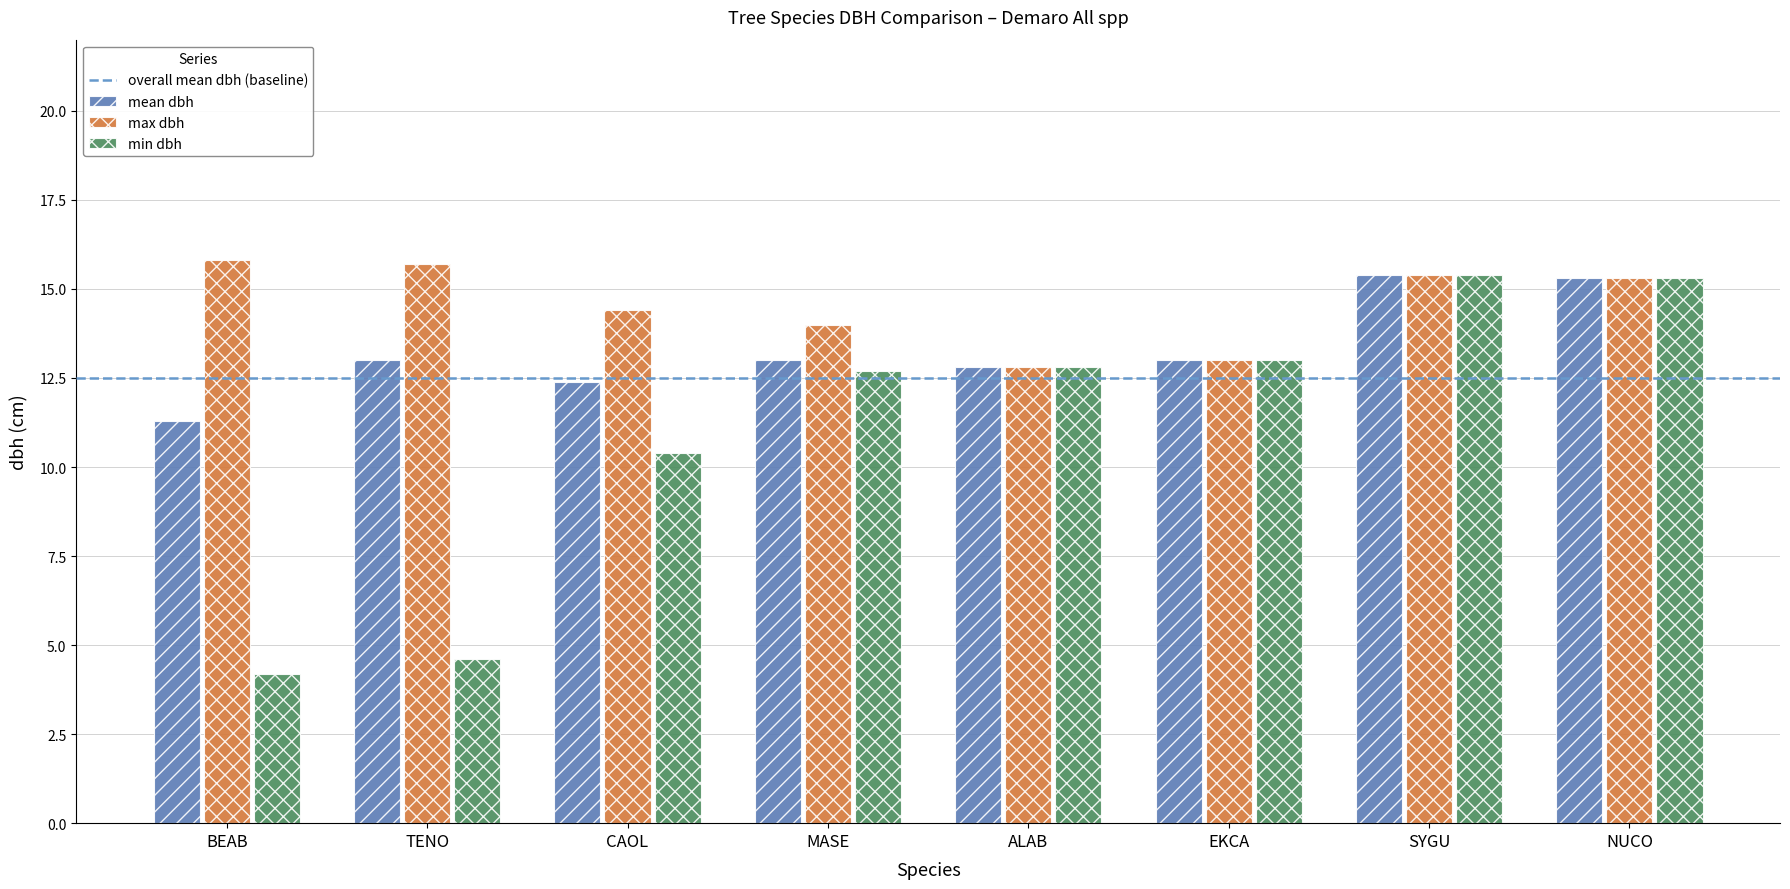

True or false: max dbh has a value of 15.3 at NUCO.

True